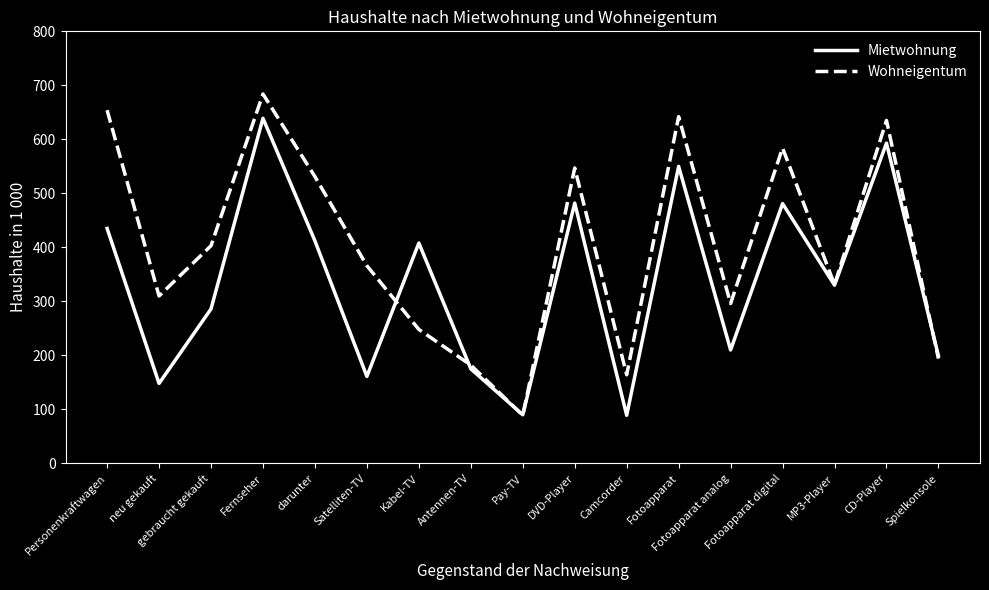

Between Kabel-TV and Fotoapparat digital, which series saw the biggest shift?

Wohneigentum